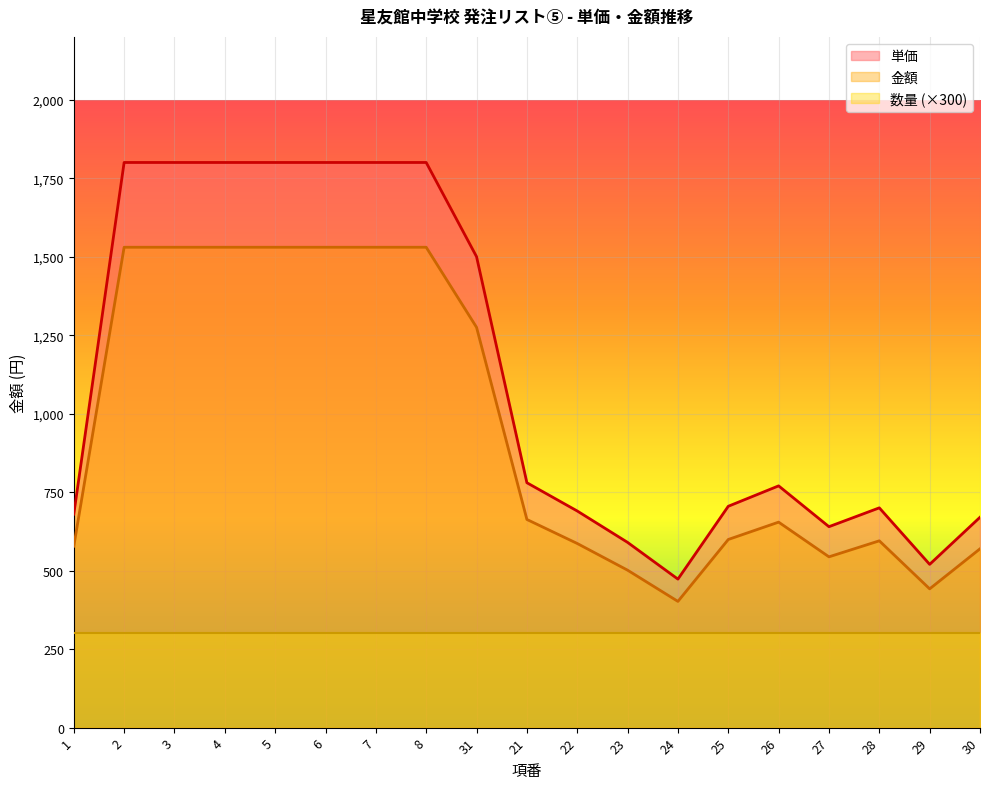

At how many categories does at least one series exceed 1602?

7